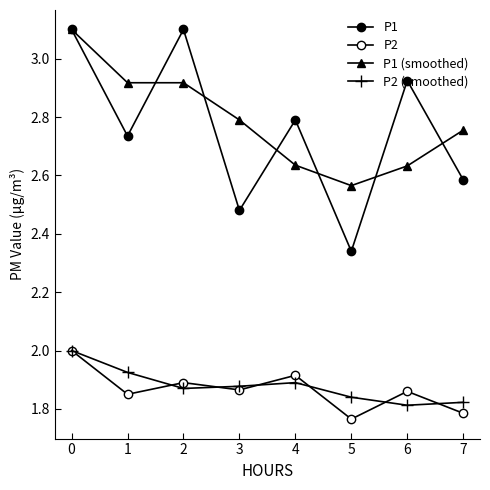

How many data points does each series have?

8